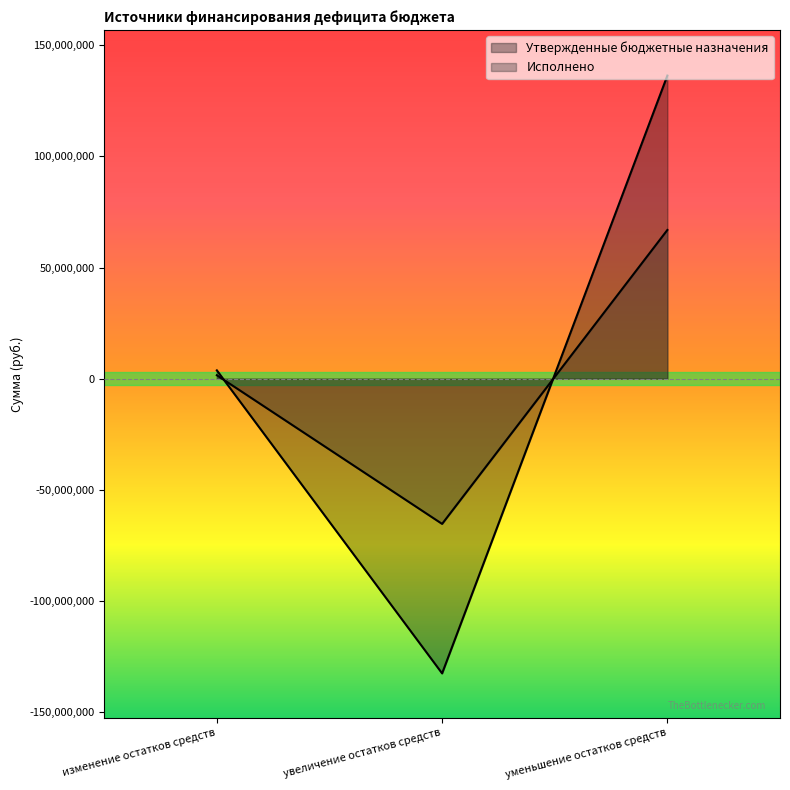

What is the minimum value shown in the chart?

-132652893.2